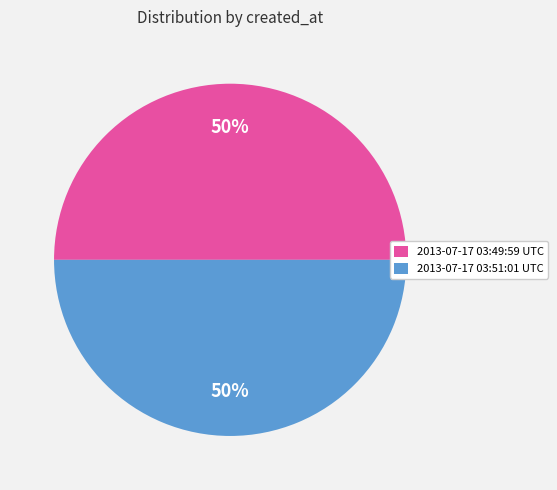

Combined, do 2013-07-17 03:49:59 UTC and 2013-07-17 03:51:01 UTC account for over 50%?

Yes